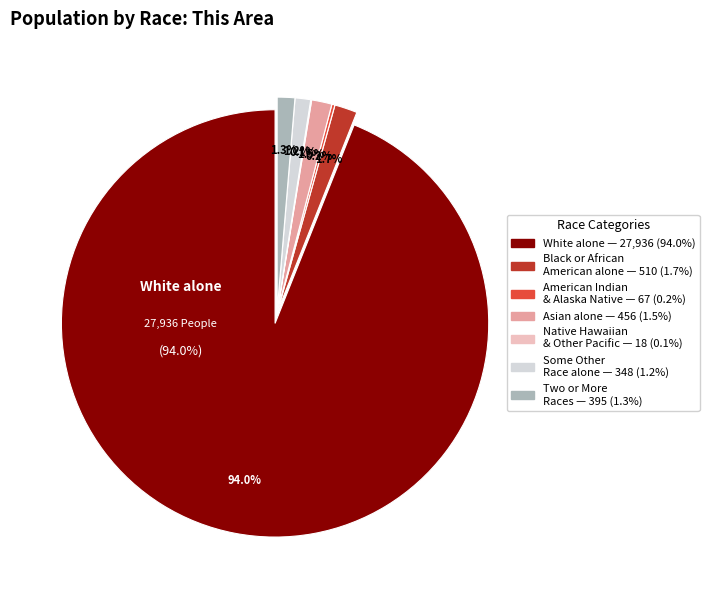

To the nearest percent, what is the difference between the Native Hawaiian and Other Pacific and Asian alone slice percentages?

1%